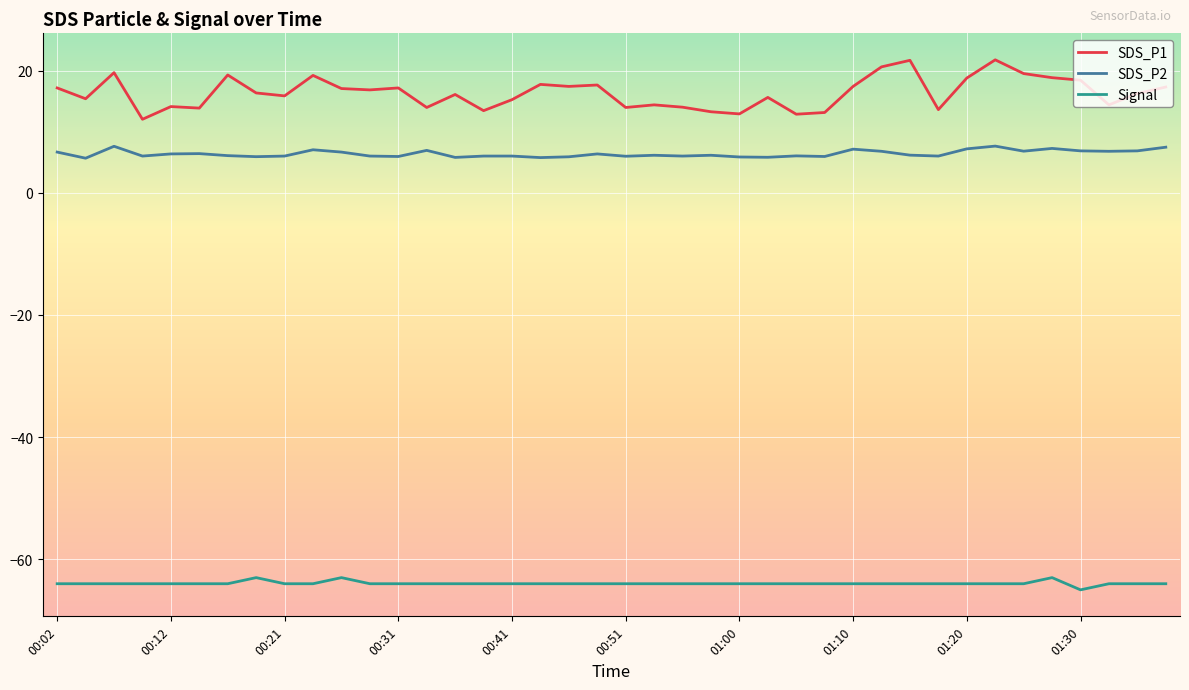

Rank the series by their maximum value, from lowest to highest.

Signal, SDS_P2, SDS_P1